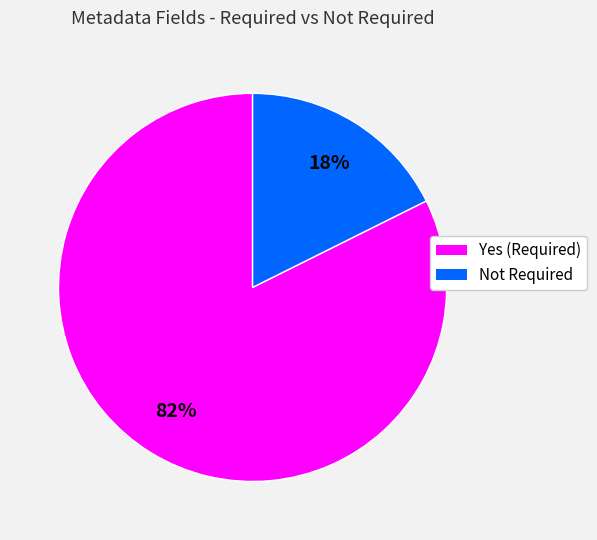

The Not Required slice represents 7% of the pie. True or false?

False